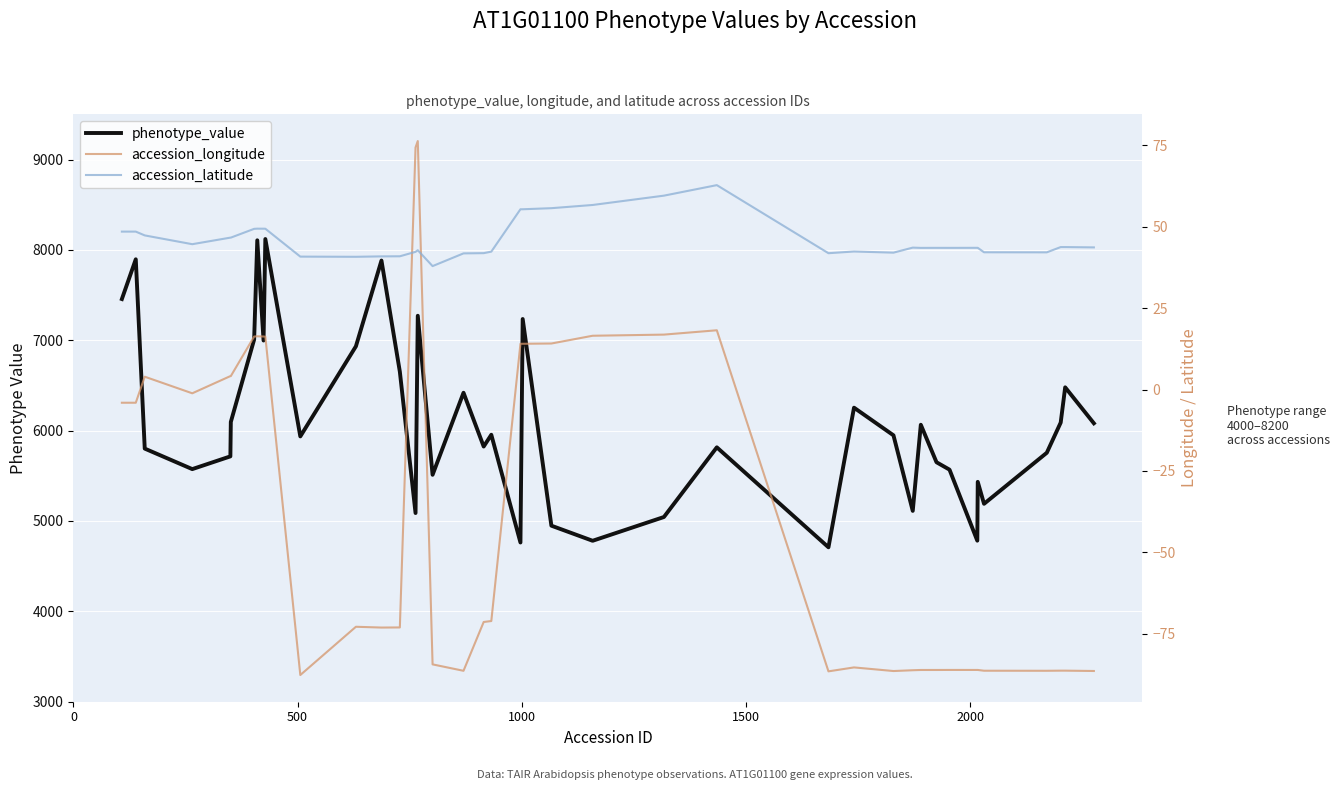

Reading right to left, extract all data points from this chart.

phenotype_value: 6081.0	6479.0	6089.0	5755.0	5190.0	5433.0	4782.0	5568.0	5650.0	6065.0	5112.0	5948.0	6254.0	4709.0	5815.0	5044.0	4781.0	4948.0	7235.0	4762.0	5954.0	5824.0	6419.0	5511.0	7271.0	5088.0	6652.0	7882.0	6933.0	5936.0	8120.0	6997.0	8106.0	7008.0	6096.0	5715.0	5574.0	5801.0	7896.0	7456.0
accession_longitude: -86.5	-86.4	-86.4	-86.4	-86.4	-86.2	-86.2	-86.2	-86.2	-86.2	-86.3	-86.5	-85.4	-86.6	18.2	16.9	16.5	14.1	14.1	14.1	-71.1	-71.4	-86.4	-84.5	76.3	74.4	-73.1	-73.1	-72.9	-87.7	16.2	16.3	16.3	16.3	4.1	4.1	-1.2	3.9	-4.1	-4.1
accession_latitude: 43.7	43.8	43.8	42.1	42.2	43.5	43.5	43.5	43.5	43.5	43.6	42.1	42.4	41.9	62.8	59.6	56.7	55.7	55.4	55.4	42.4	41.9	41.8	37.9	42.8	42.3	40.9	40.9	40.8	40.8	49.4	49.4	49.4	49.4	46.7	46.7	44.6	47.4	48.5	48.5